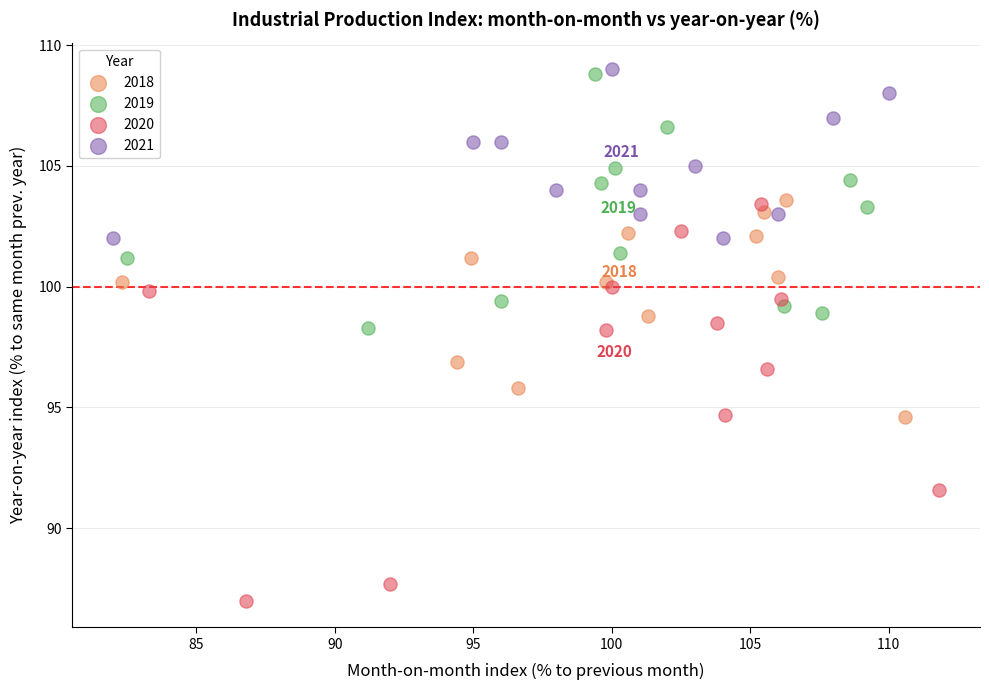

Which series reaches the minimum Y coordinate?

2020